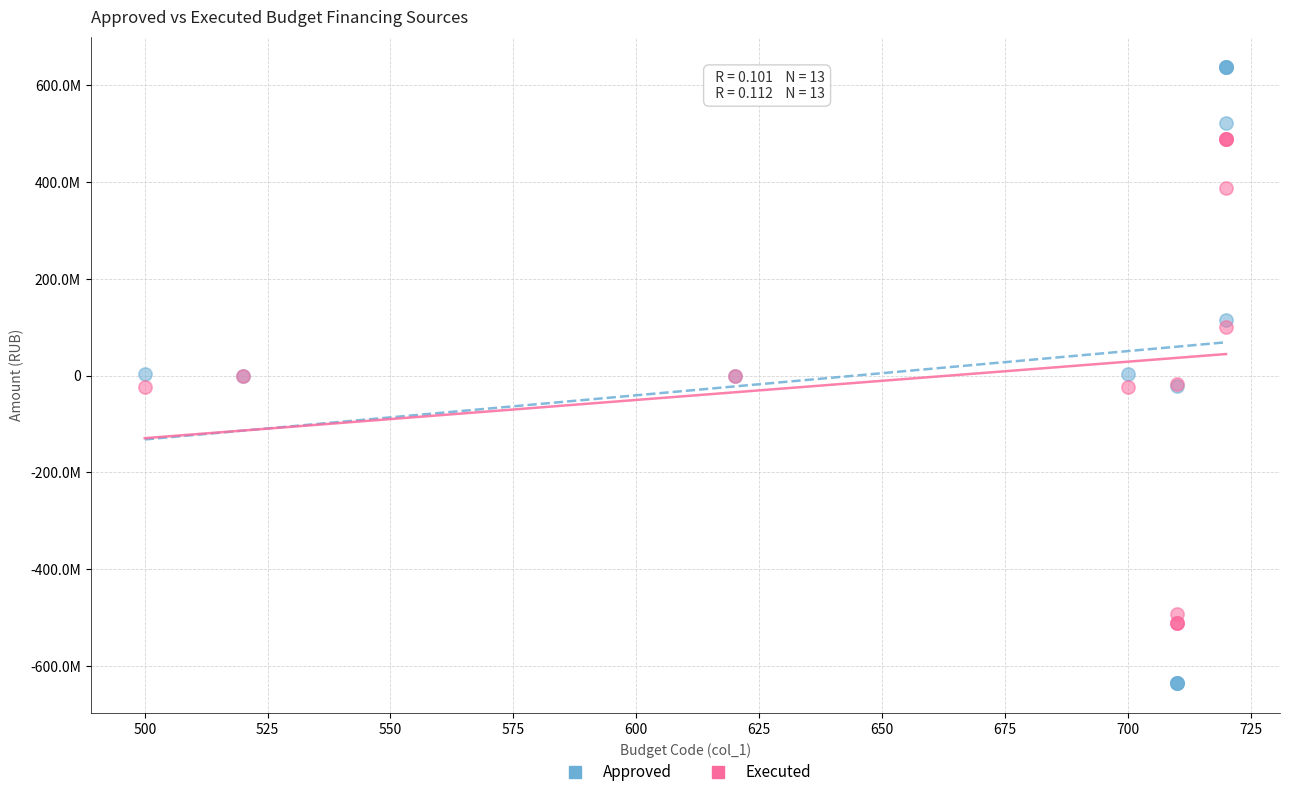

What are all the series names shown in the legend?

Approved, Executed